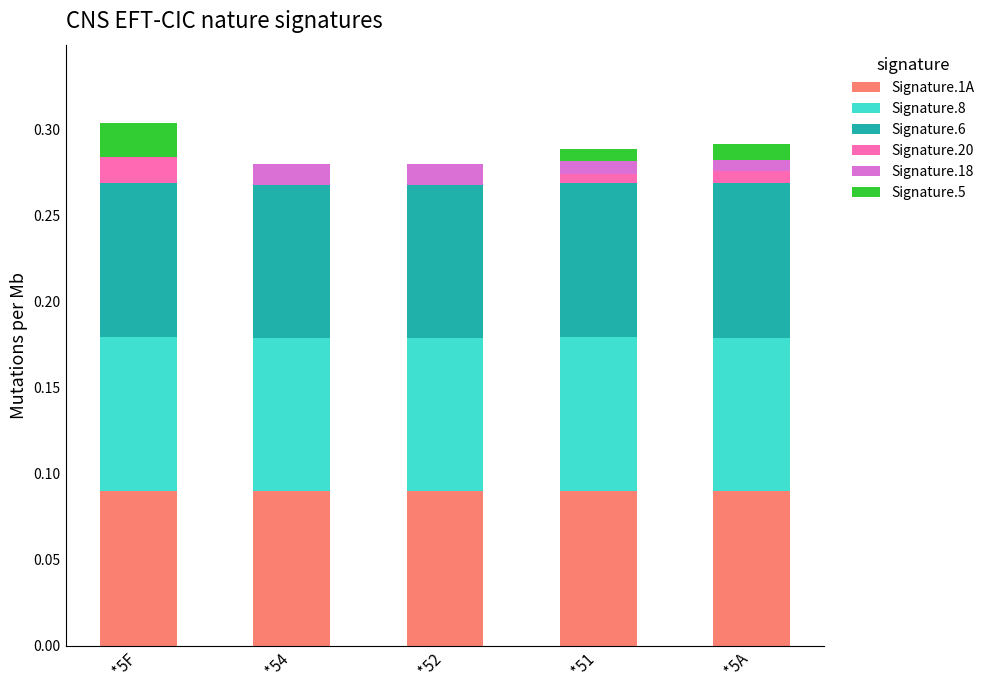

The value of Signature.6 at *52 is 0.1. True or false?

False